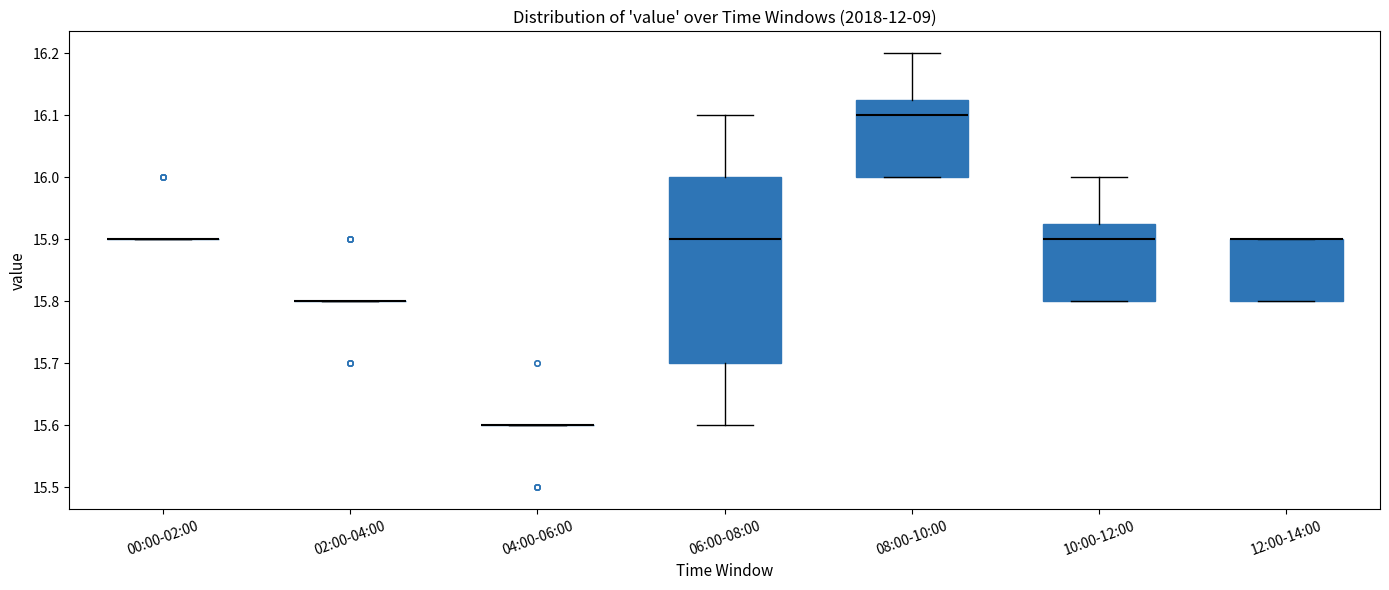

Which box is the tallest, from its lower edge to its upper edge?

06:00-08:00